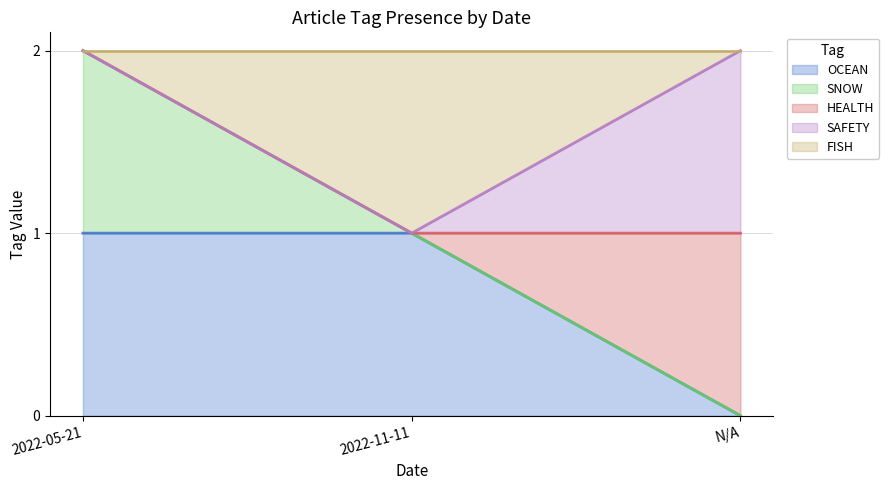

How many values in the OCEAN series are below 1?

1